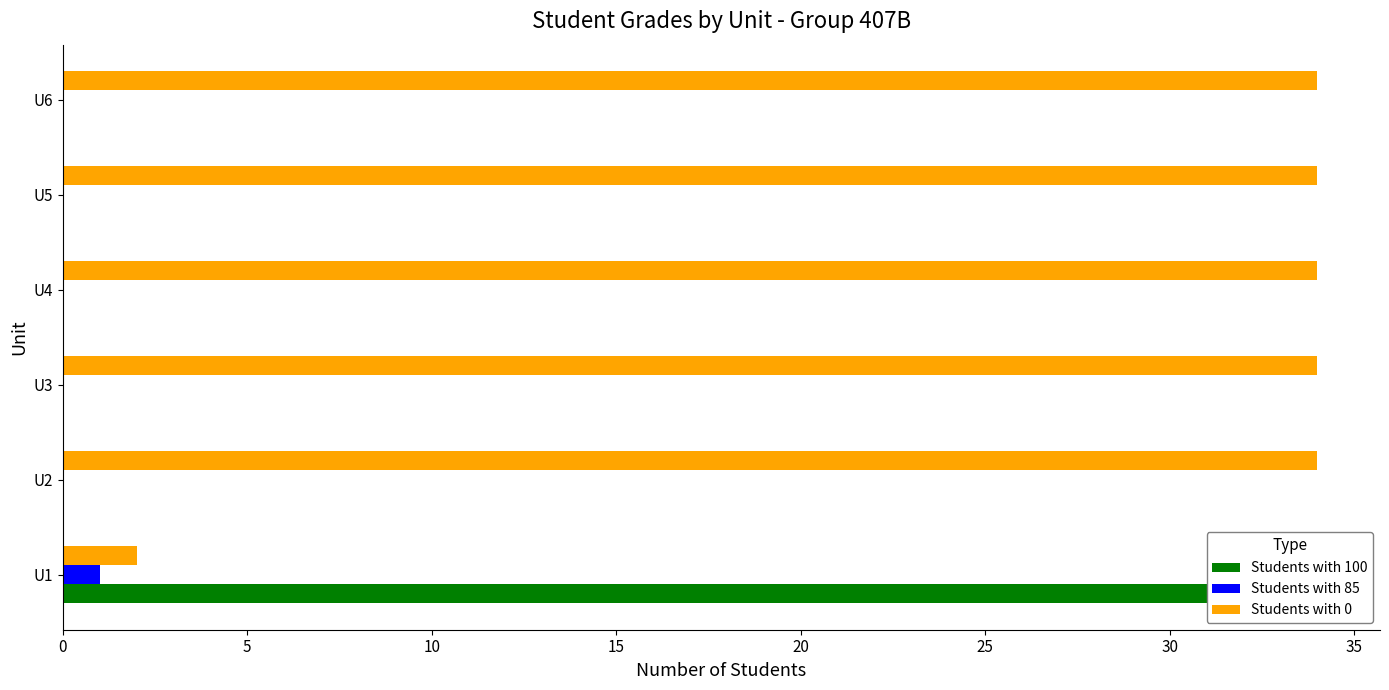

How many bars are there in total?

18